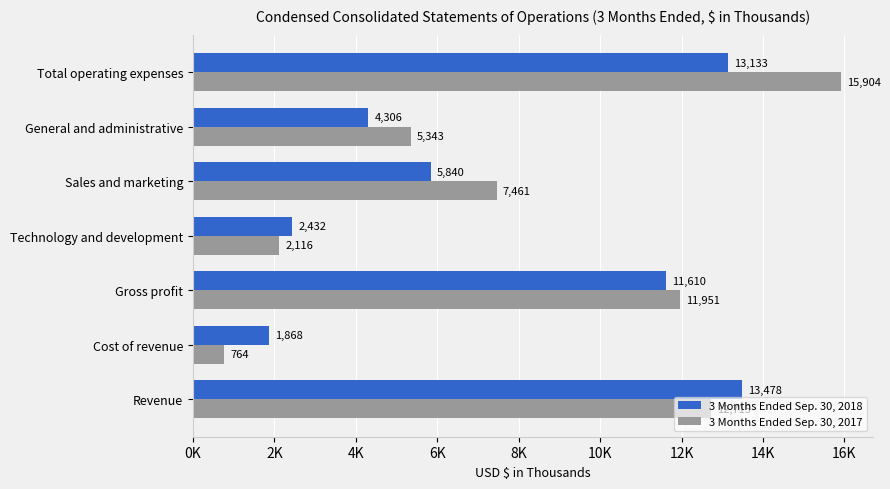

Where is 3 Months Ended Sep. 30, 2018 nearest to the value 7673?

Sales and marketing